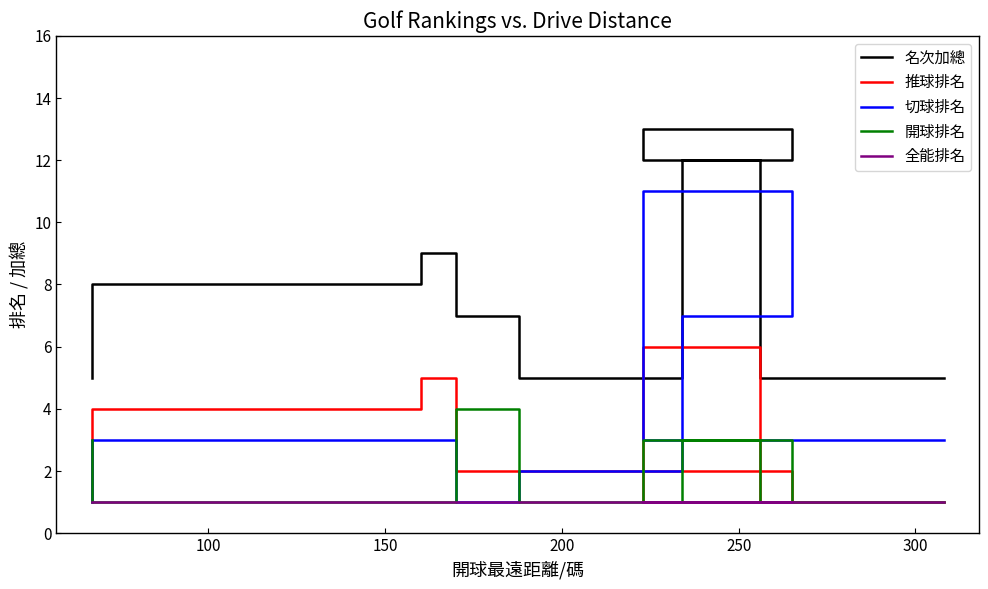

Which series has the largest range (max minus min)?

切球排名